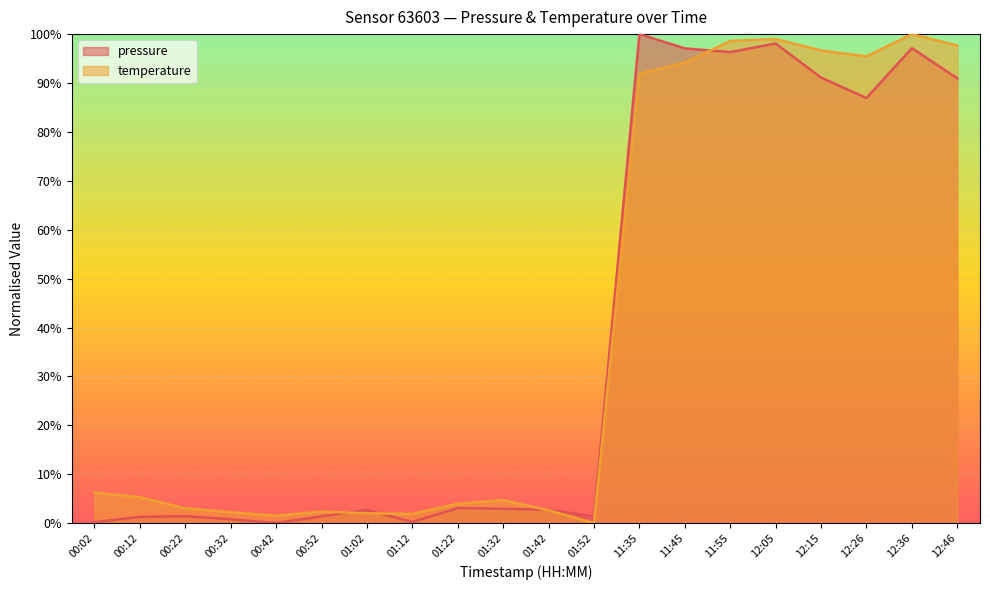

What is the difference between the maximum and minimum values in the temperature series?

100.0